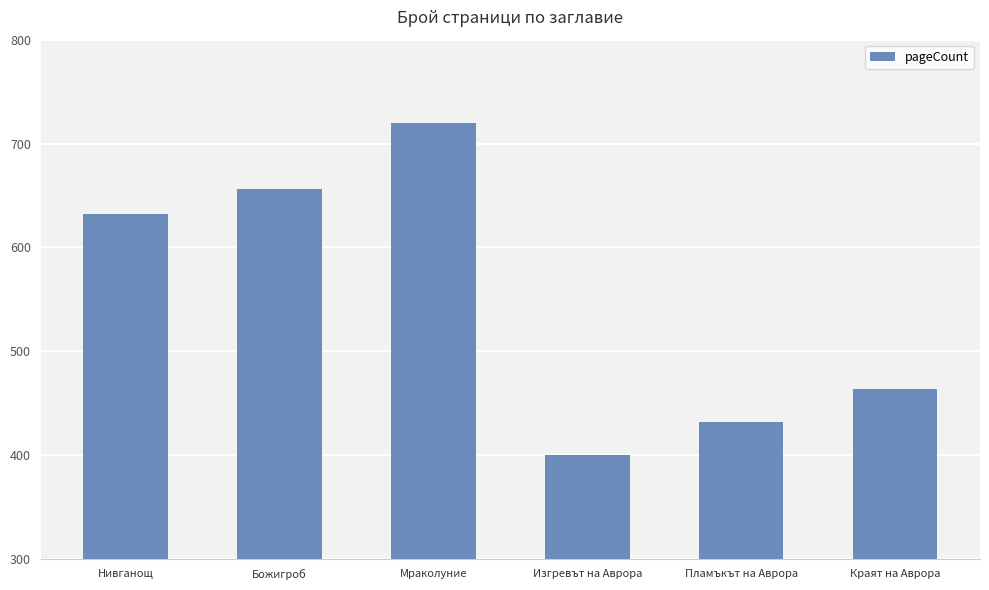

List the labels in order of value, smallest first.

Изгревът на Аврора, Пламъкът на Аврора, Краят на Аврора, Нивганощ, Божигроб, Мраколуние